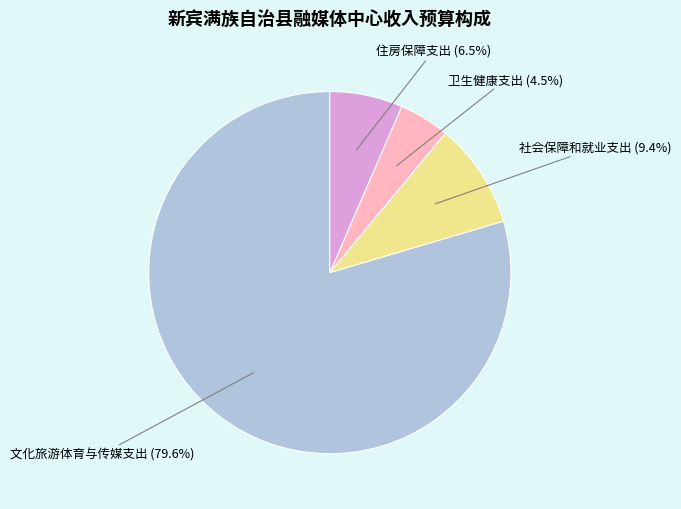

Is there a majority slice in this chart?

Yes